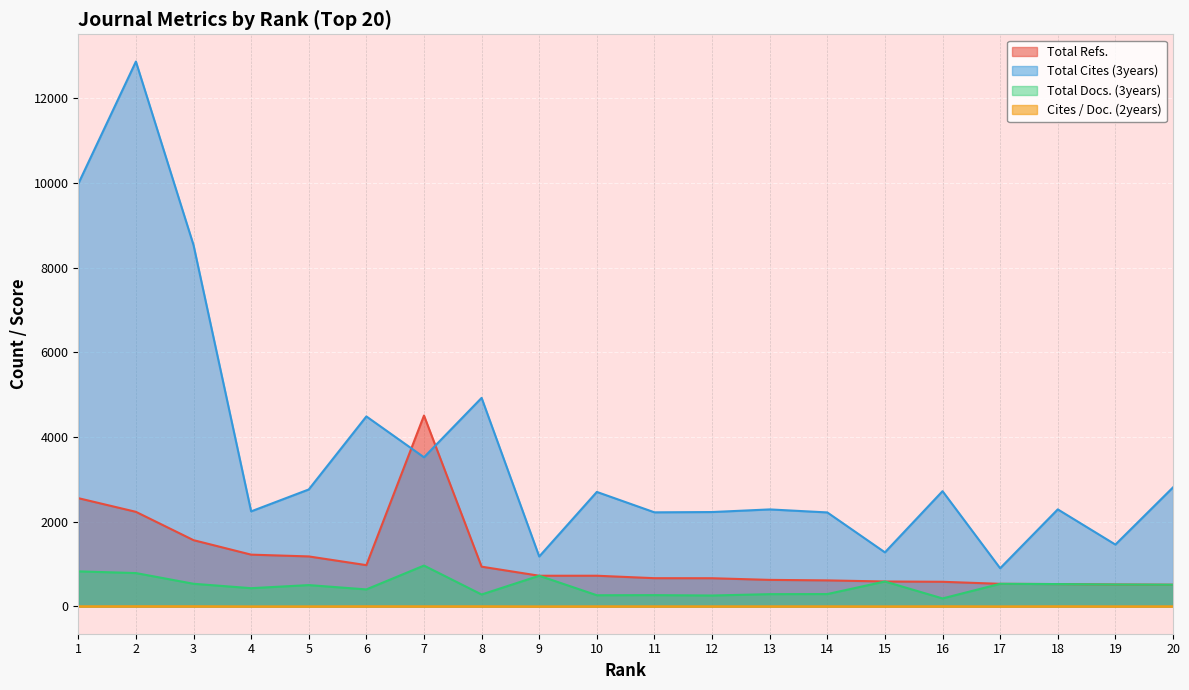

True or false: Total Docs. (3years) and Total Cites (3years) cross at least once.

False